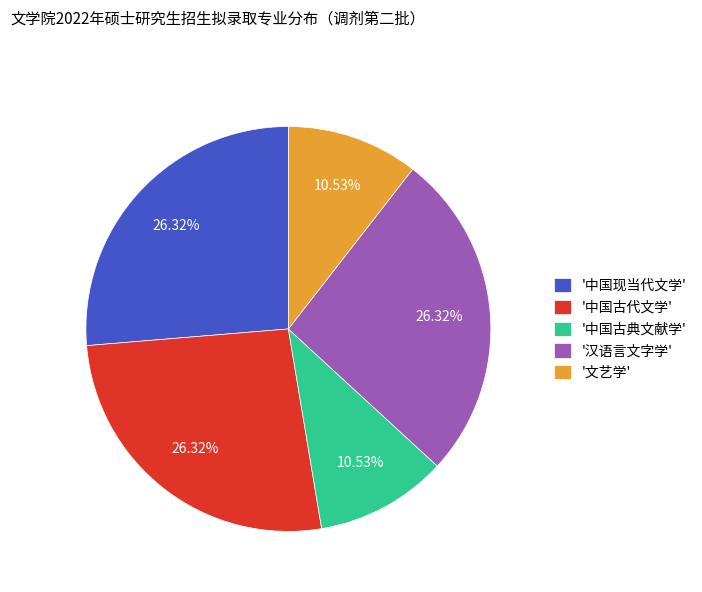

Approximately how many times larger is the value at '中国古代文学' compared to '汉语言文字学'?

1.0